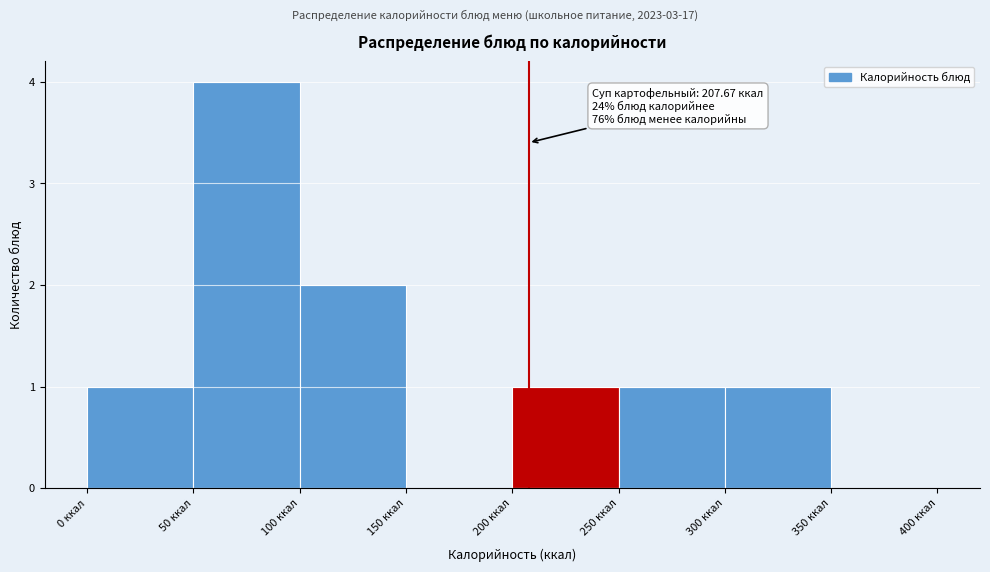

Which range on the x-axis has the tallest bar?

50 to 100